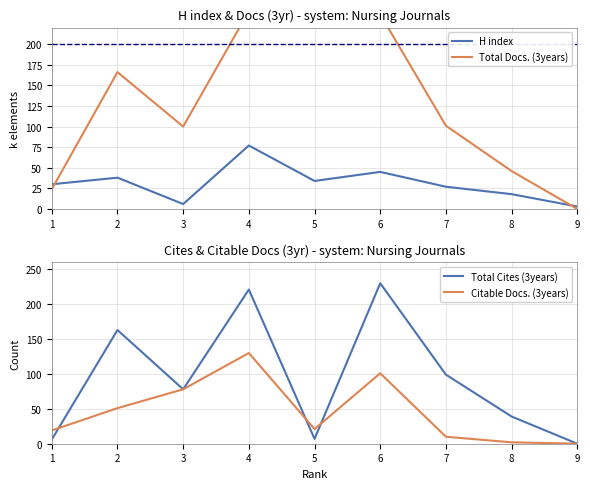

List the series in order of their peak value, lowest first.

H index, Citable Docs. (3years), Total Cites (3years), Total Docs. (3years)